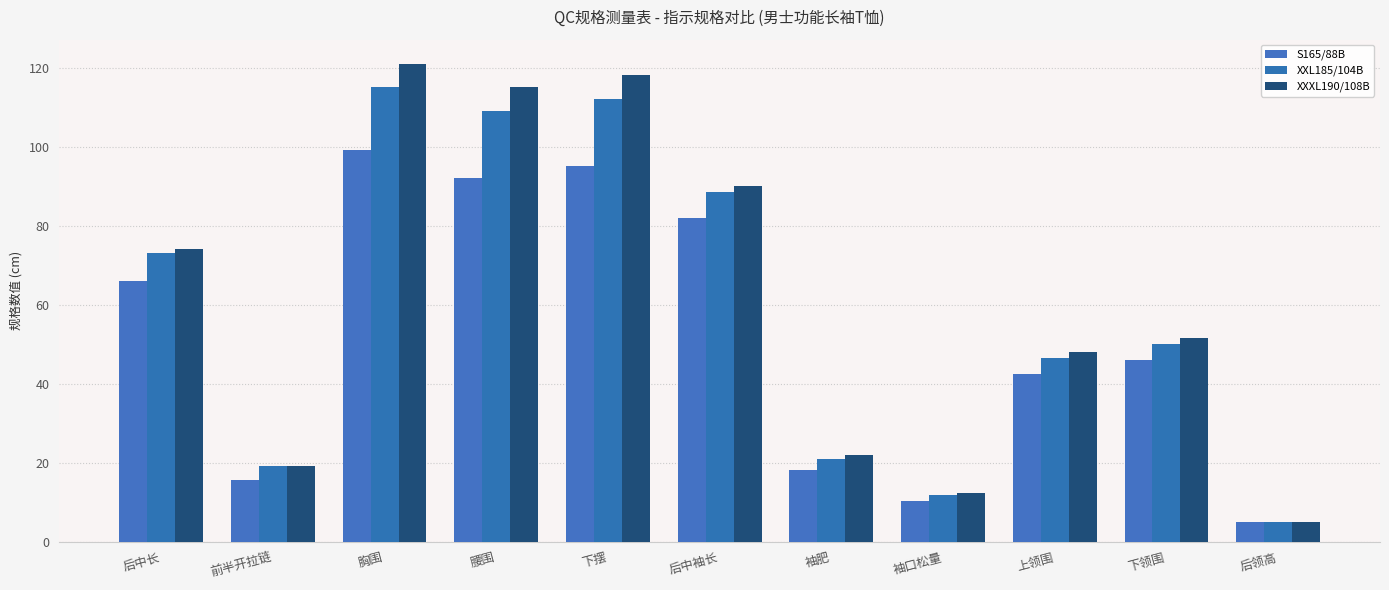

Where does the XXL185/104B series first go above 50?

后中长